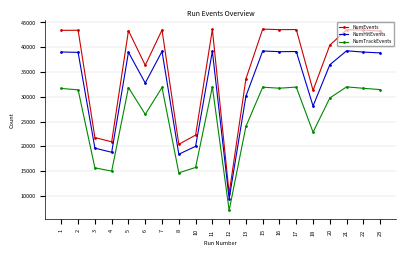

What is the approximate value of NumTrackEvents at 8?

14648